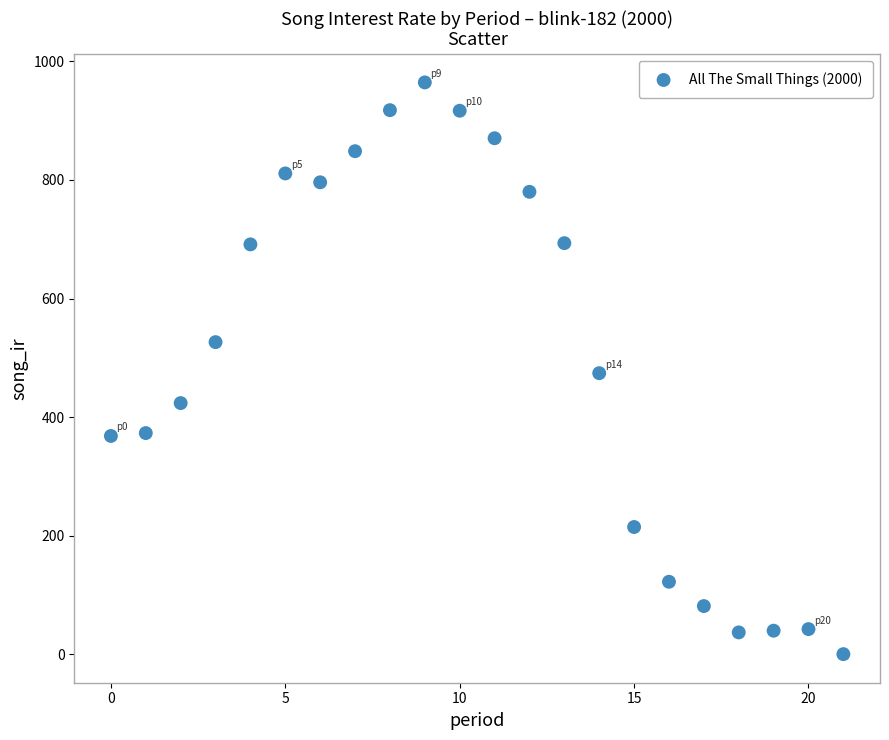

What is the range of Y values (max minus min)?

964.6